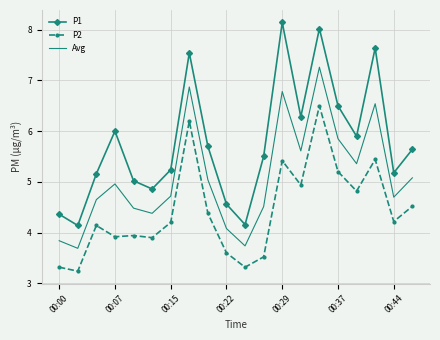

In P1, how many points are higher than both neighbors (excluding endpoints)?

5